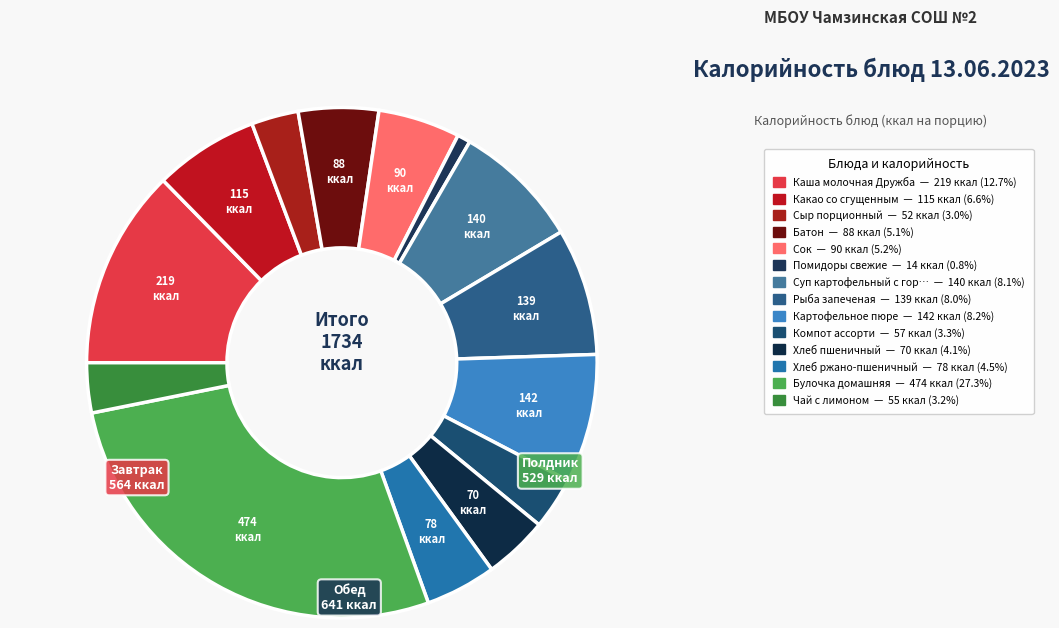

How many segments does this pie chart have?

14